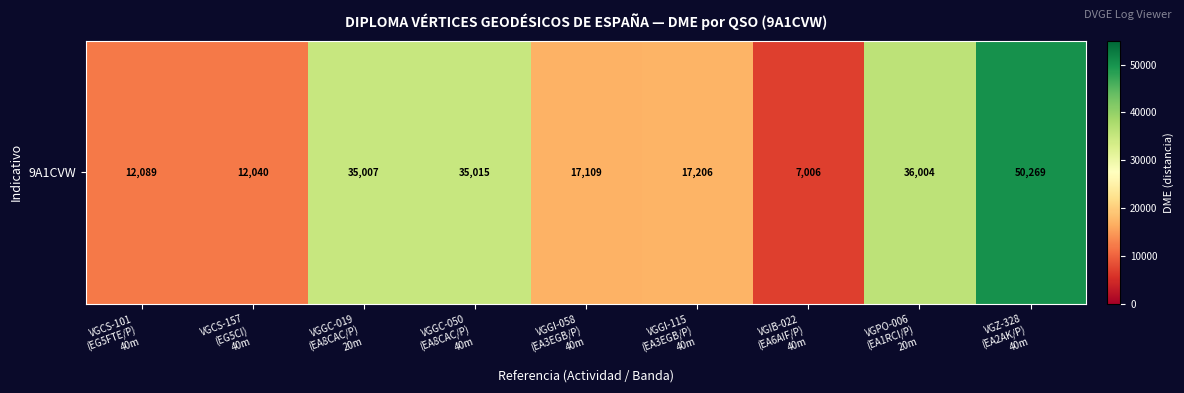

True or false: the data shows 2530 at VGCS-157
(EG5CI)
40m.

False